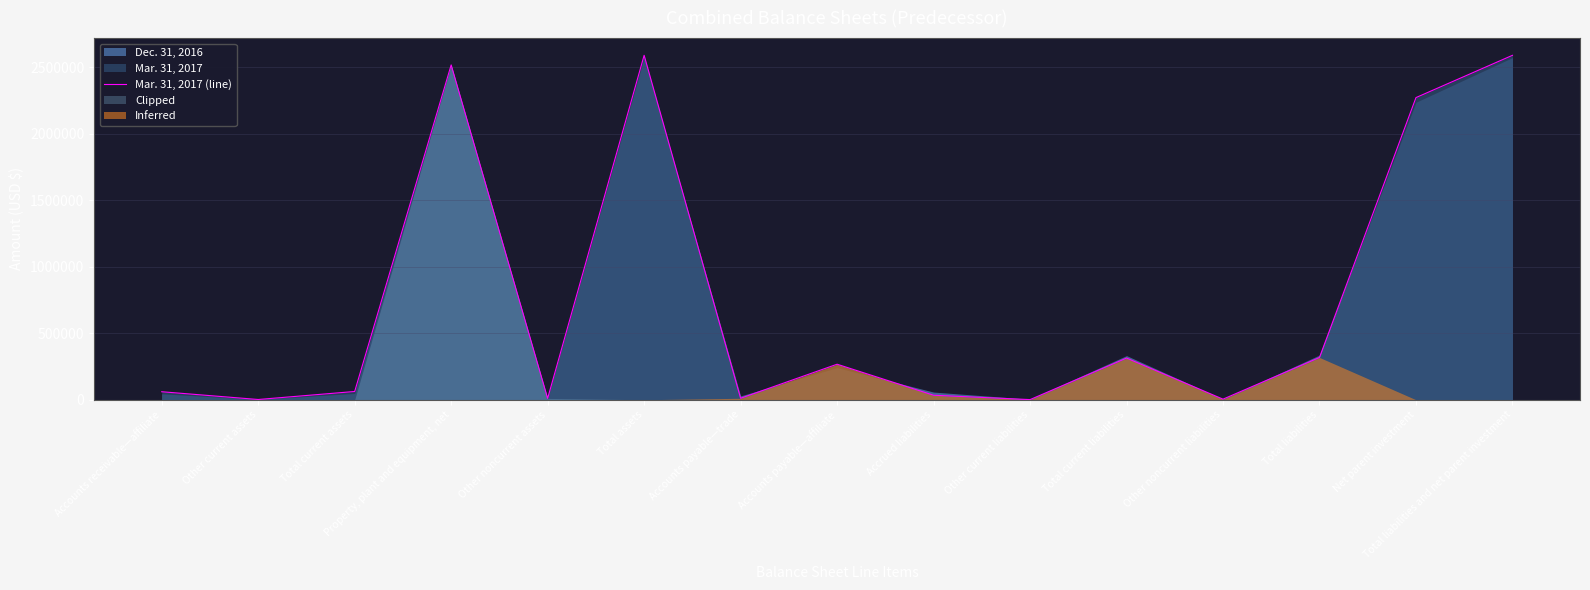

What is the ratio of the value at Total liabilities to the value at Other noncurrent liabilities?

70.7